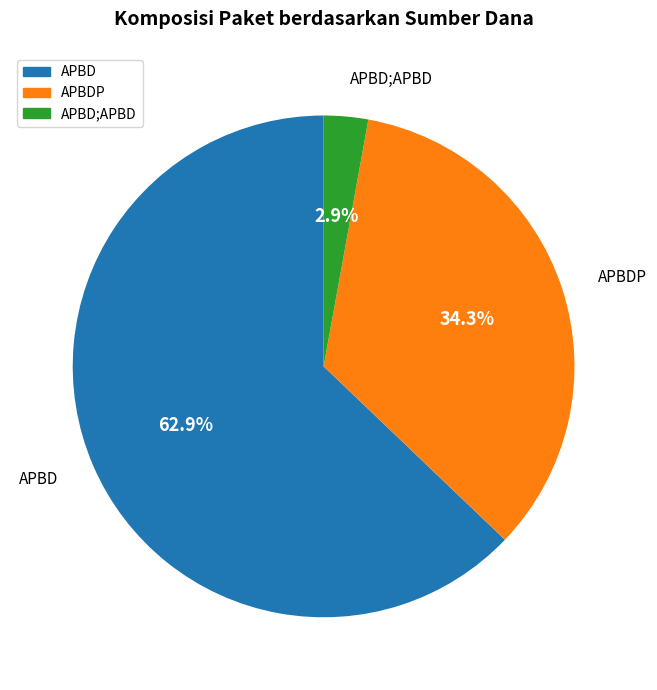

Is there any slice that represents more than half of the pie?

Yes